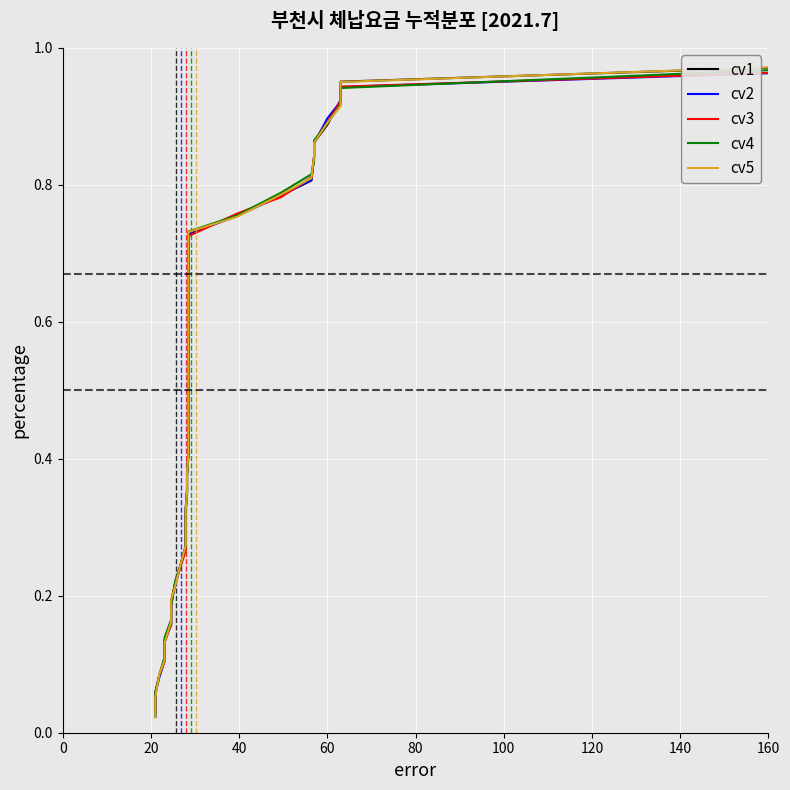

Reading left to right, list all the values displayed in this chart.

cv1: 0.0	0.1	0.1	0.1	0.1	0.2	0.2	0.2	0.2	0.3	0.3	0.3	0.4	0.4	0.4	0.4	0.5	0.5	0.5	0.5	0.6	0.6	0.6	0.6	0.7	0.7	0.7	0.8	0.8	0.8	0.8	0.9	0.9	0.9	1.0	1.0	1.0
cv2: 0.0	0.1	0.1	0.1	0.1	0.2	0.2	0.2	0.2	0.3	0.3	0.3	0.3	0.4	0.4	0.4	0.5	0.5	0.5	0.5	0.6	0.6	0.6	0.6	0.7	0.7	0.7	0.8	0.8	0.8	0.8	0.9	0.9	0.9	0.9	1.0	1.0
cv3: 0.0	0.1	0.1	0.1	0.1	0.2	0.2	0.2	0.2	0.3	0.3	0.3	0.4	0.4	0.4	0.4	0.5	0.5	0.5	0.5	0.6	0.6	0.6	0.6	0.7	0.7	0.7	0.8	0.8	0.8	0.8	0.9	0.9	0.9	0.9	1.0	1.0
cv4: 0.0	0.1	0.1	0.1	0.1	0.2	0.2	0.2	0.2	0.3	0.3	0.3	0.3	0.4	0.4	0.4	0.5	0.5	0.5	0.5	0.6	0.6	0.6	0.7	0.7	0.7	0.7	0.8	0.8	0.8	0.8	0.9	0.9	0.9	0.9	1.0	1.0
cv5: 0.0	0.1	0.1	0.1	0.1	0.2	0.2	0.2	0.2	0.3	0.3	0.3	0.4	0.4	0.4	0.4	0.5	0.5	0.5	0.5	0.6	0.6	0.6	0.6	0.7	0.7	0.7	0.8	0.8	0.8	0.8	0.9	0.9	0.9	1.0	1.0	1.0